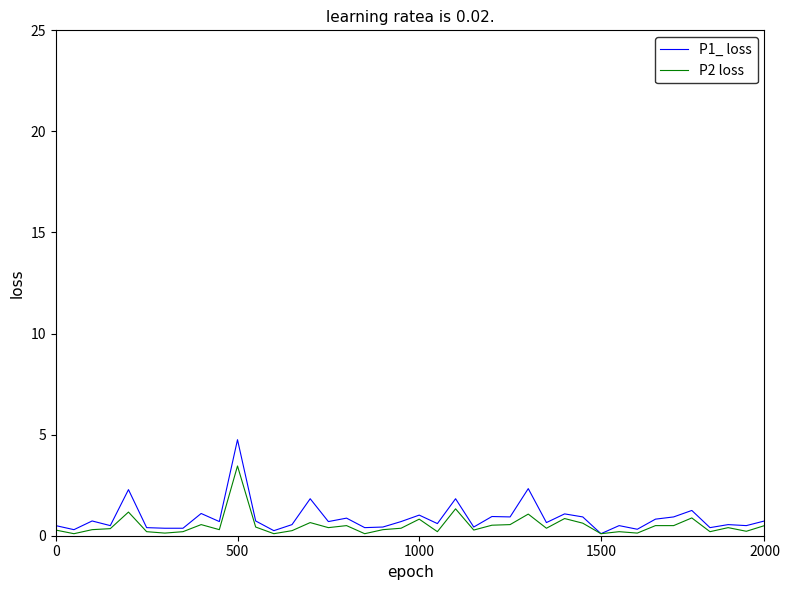

What is the maximum value shown in the chart?

4.8